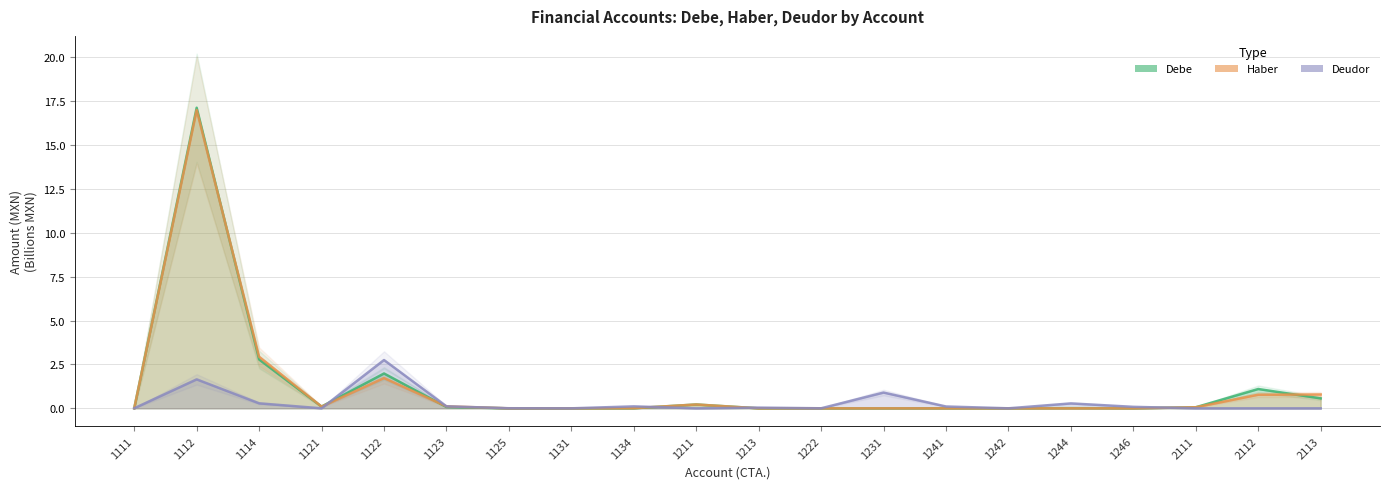

What is the sum of the Haber values at 2112 and 1111?

0.8